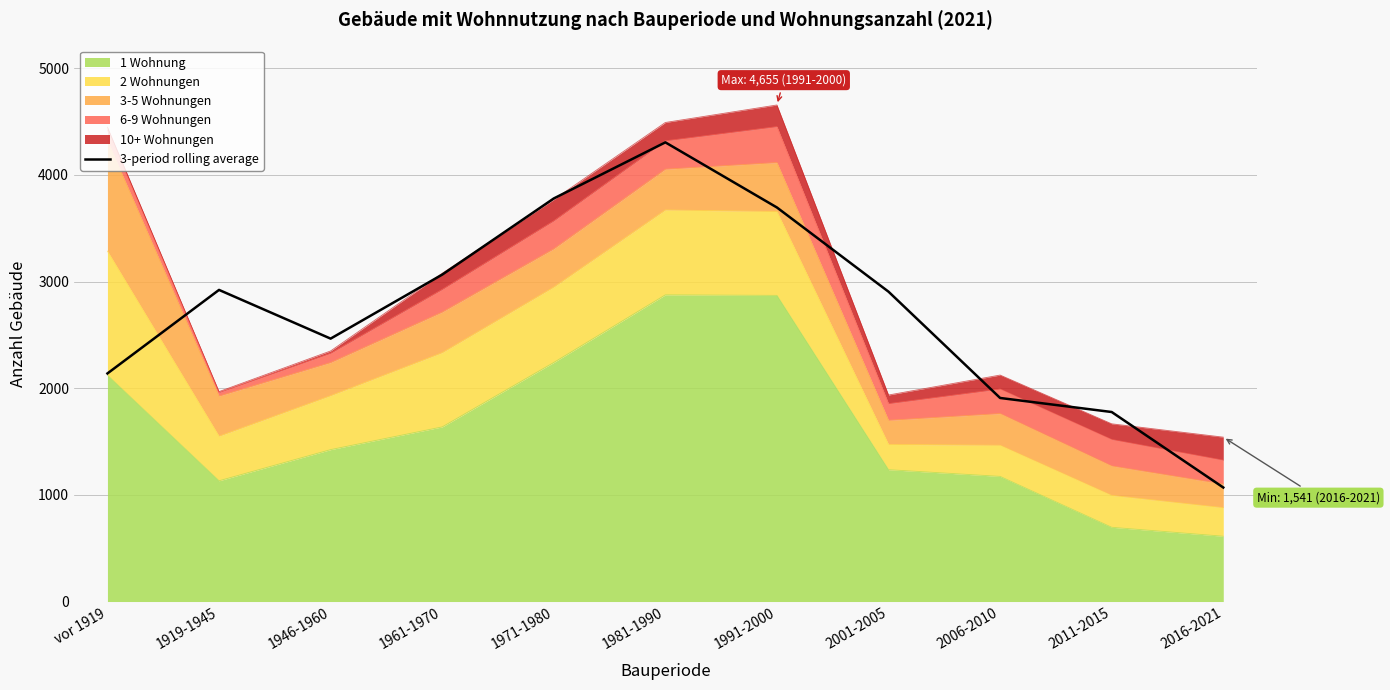

What is the minimum value shown in the chart?

1069.0